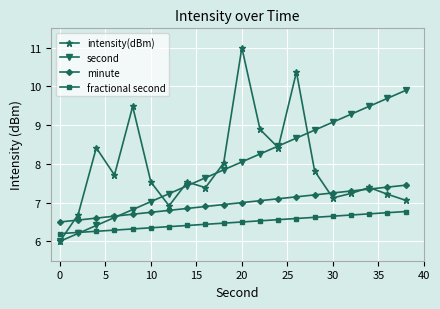

What is the greatest value displayed?

11.0